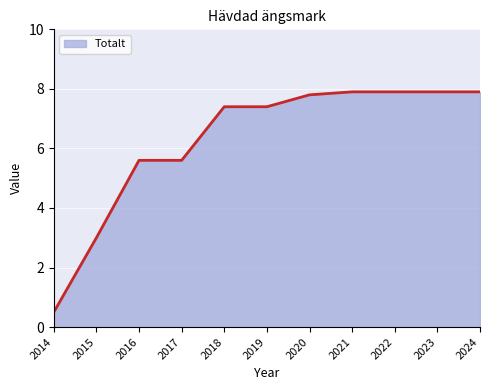

Which category has the highest value across all series?

2021